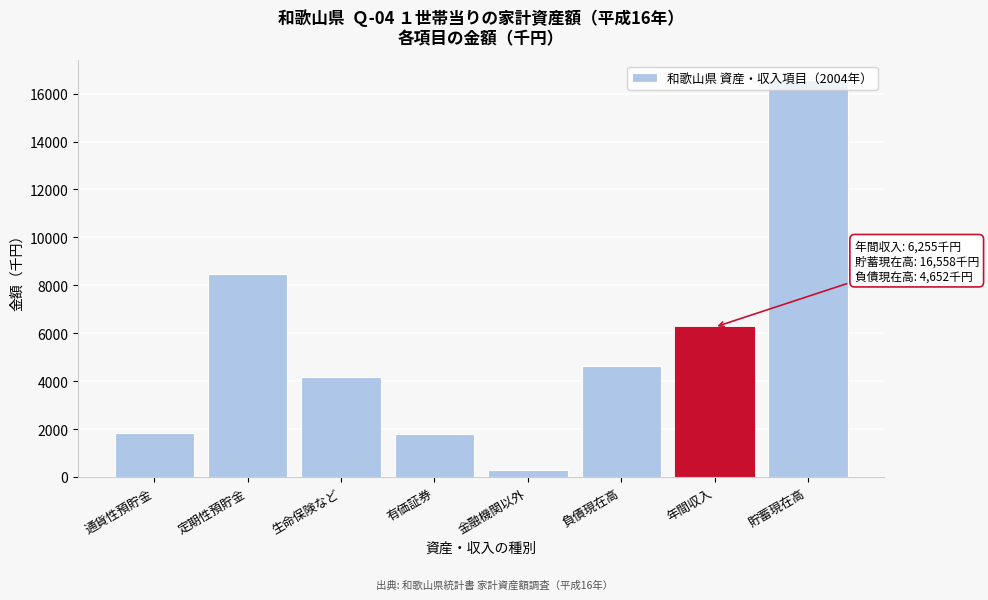

What is the average value?

5503